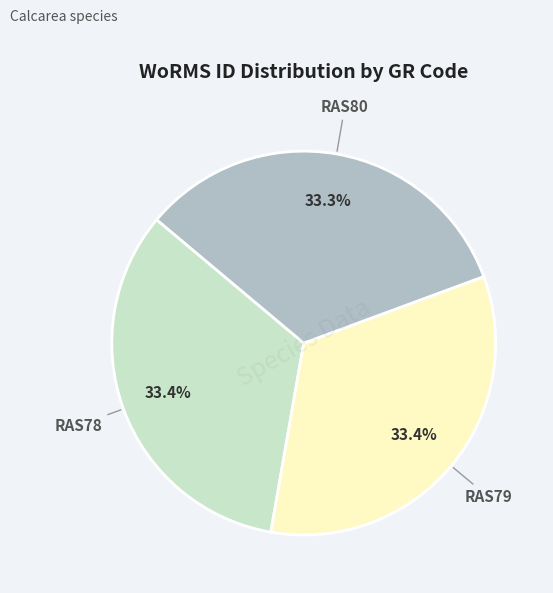

Is there any slice that represents more than half of the pie?

No